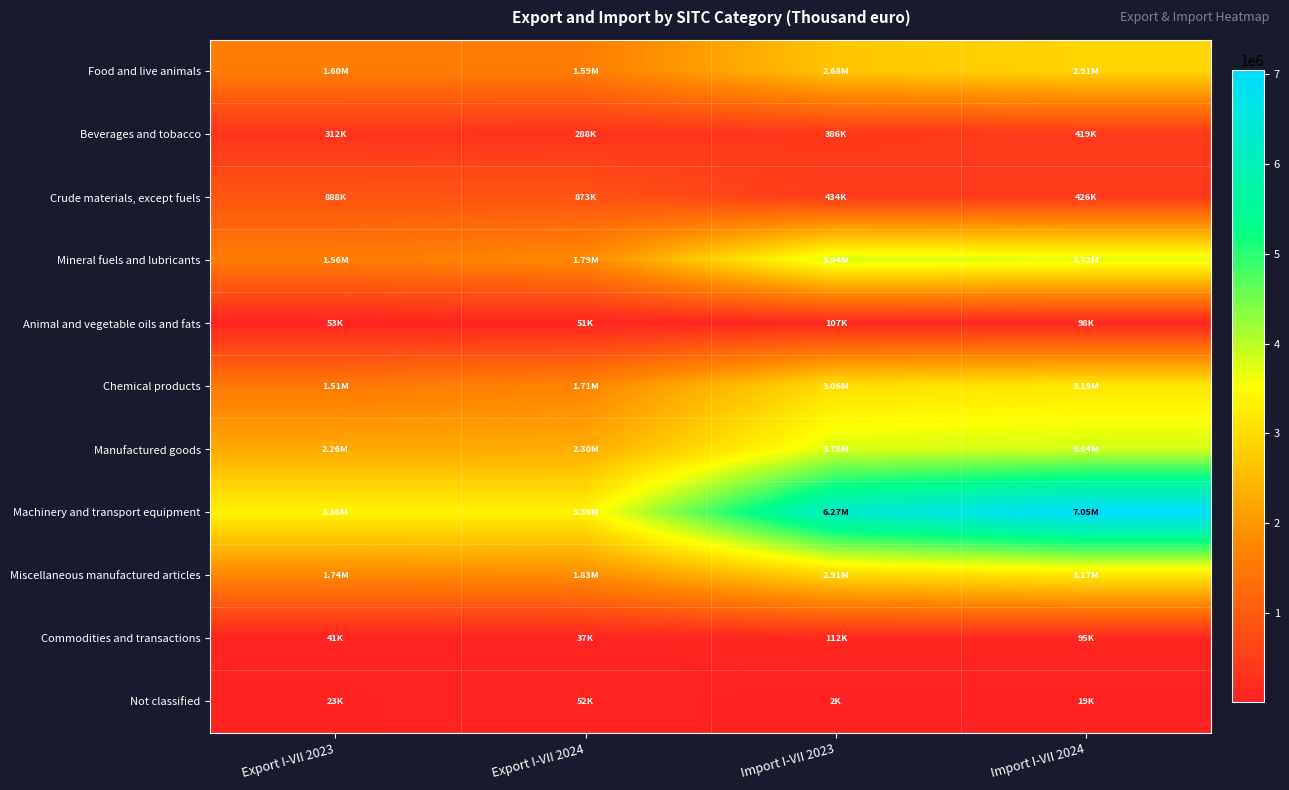

Which series has the largest total across all categories?

Machinery and transport equipment